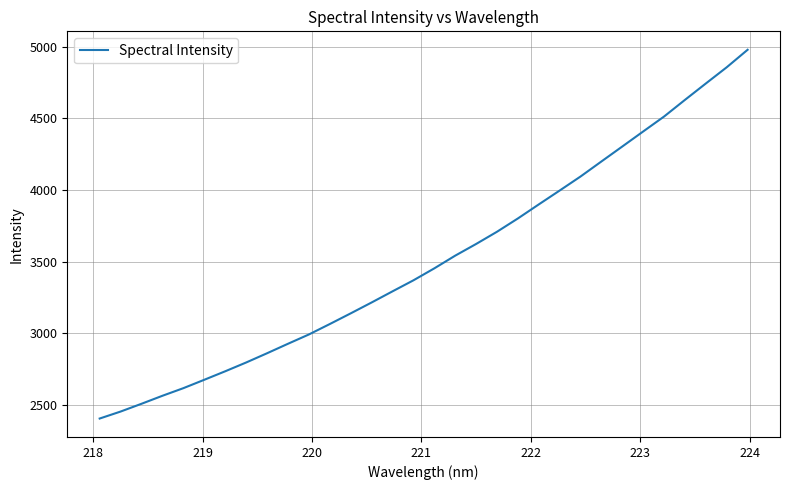

What is the difference between the maximum and minimum values?

2577.0